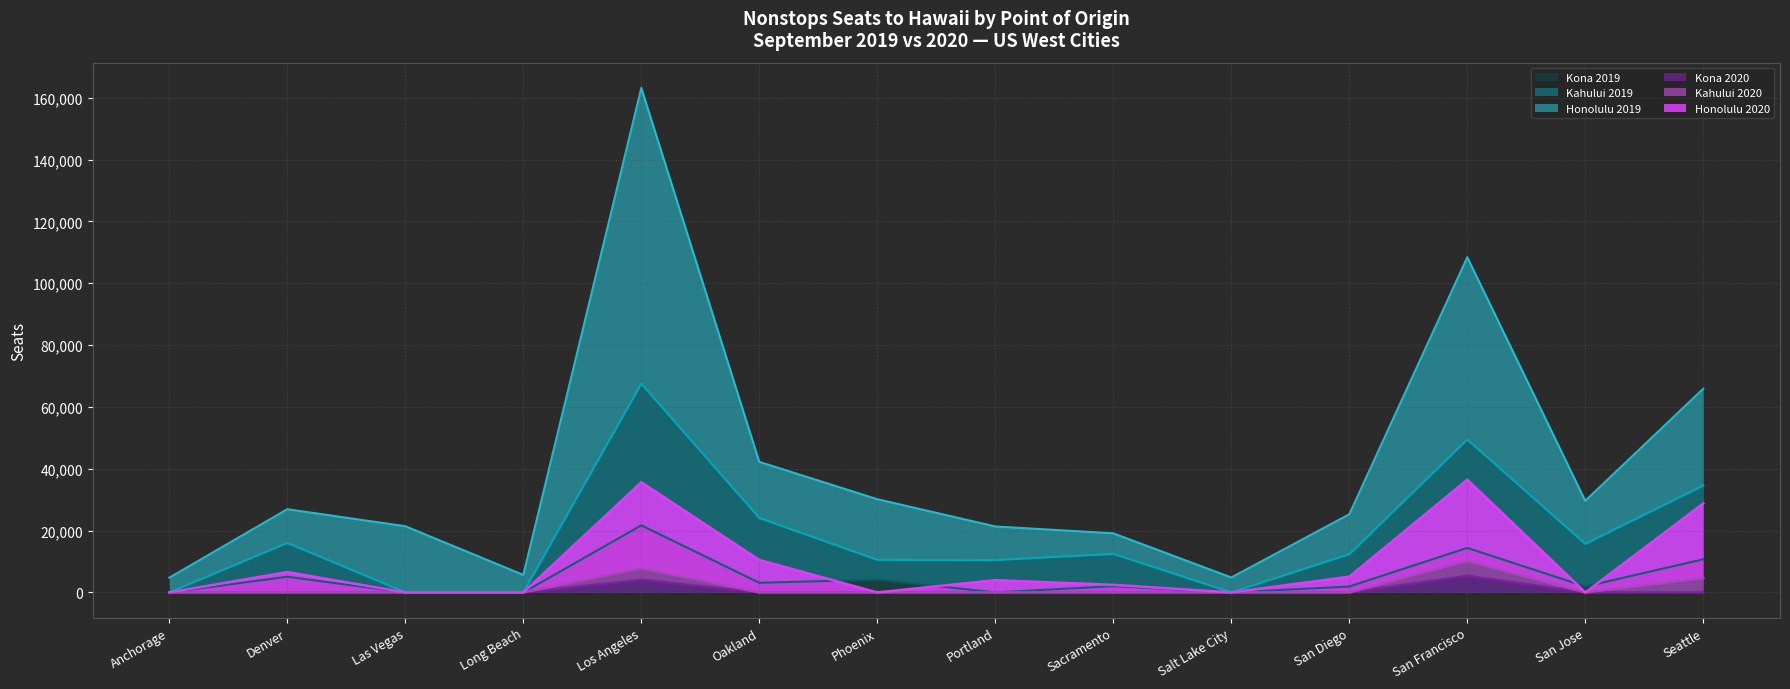

What is the difference between the highest and lowest values at San Diego?

25280